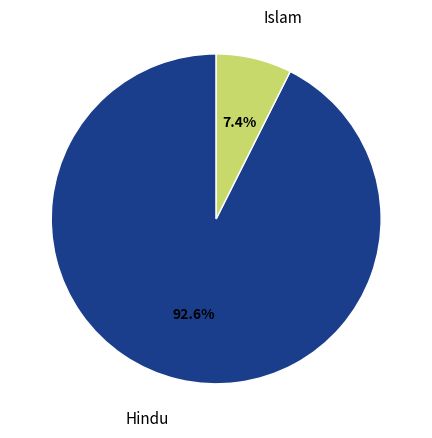

How many segments does this pie chart have?

2